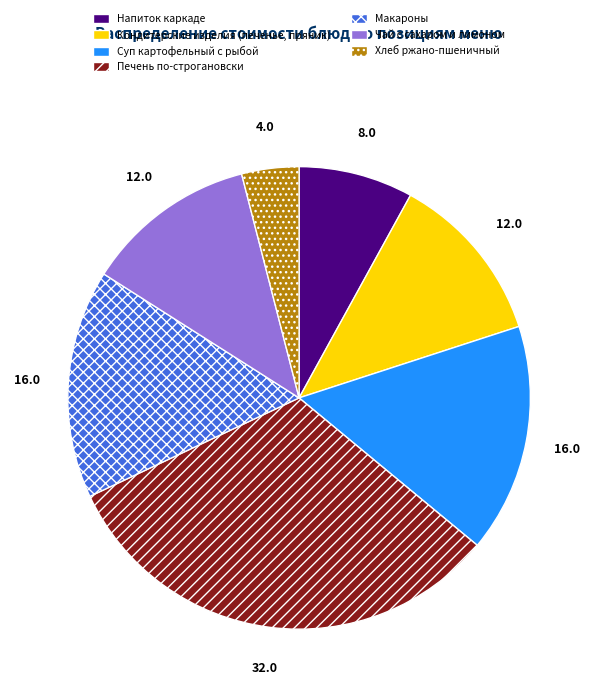

Which slice is the largest?

Печень по-строгановски